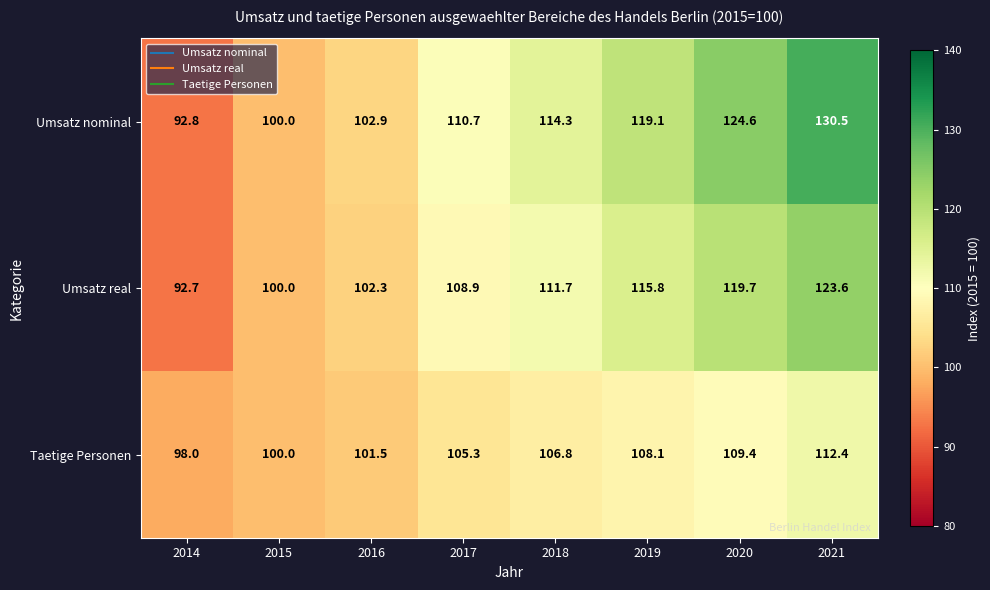

The value of Taetige Personen at 2017 is 32.0. True or false?

False